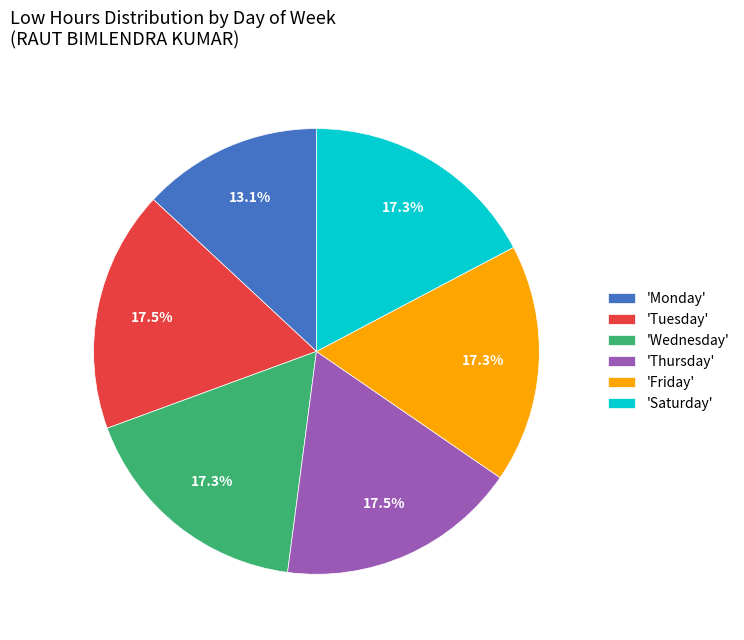

Is there any slice that represents more than half of the pie?

No